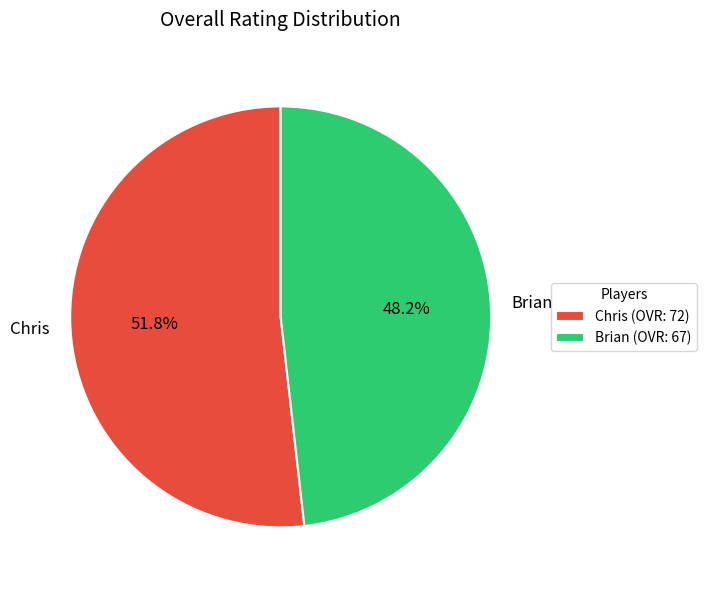

To the nearest percent, what portion does Chris represent?

52%